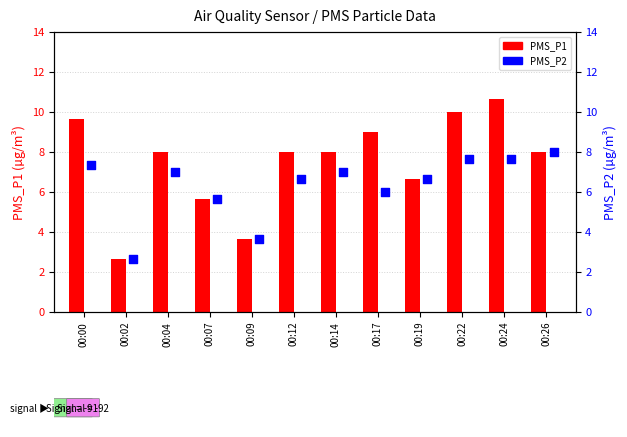

Which series has the largest total across all categories?

PMS_P1